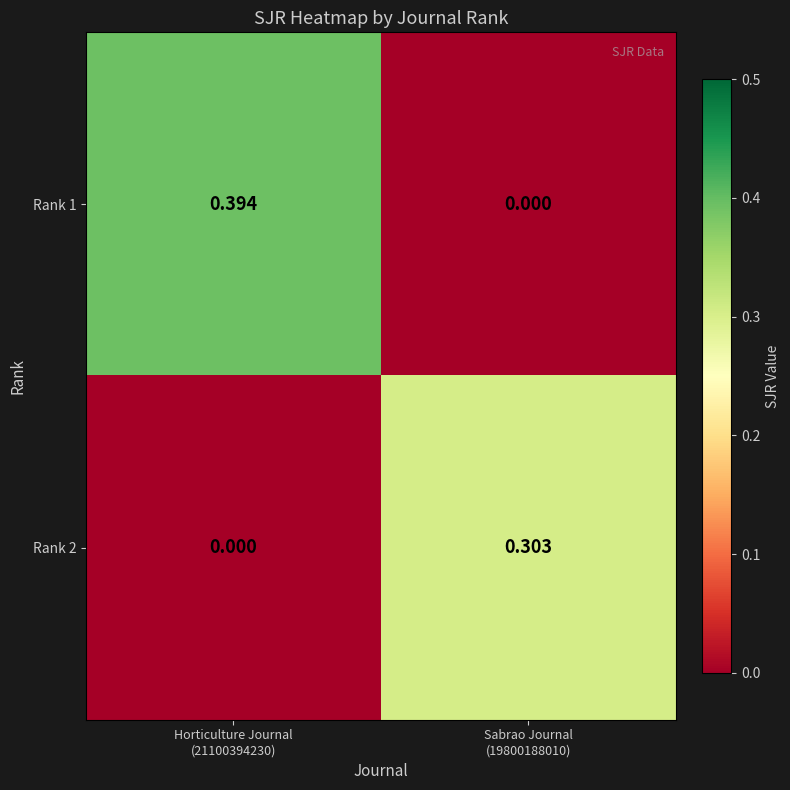

How many distinct data groups are displayed?

2